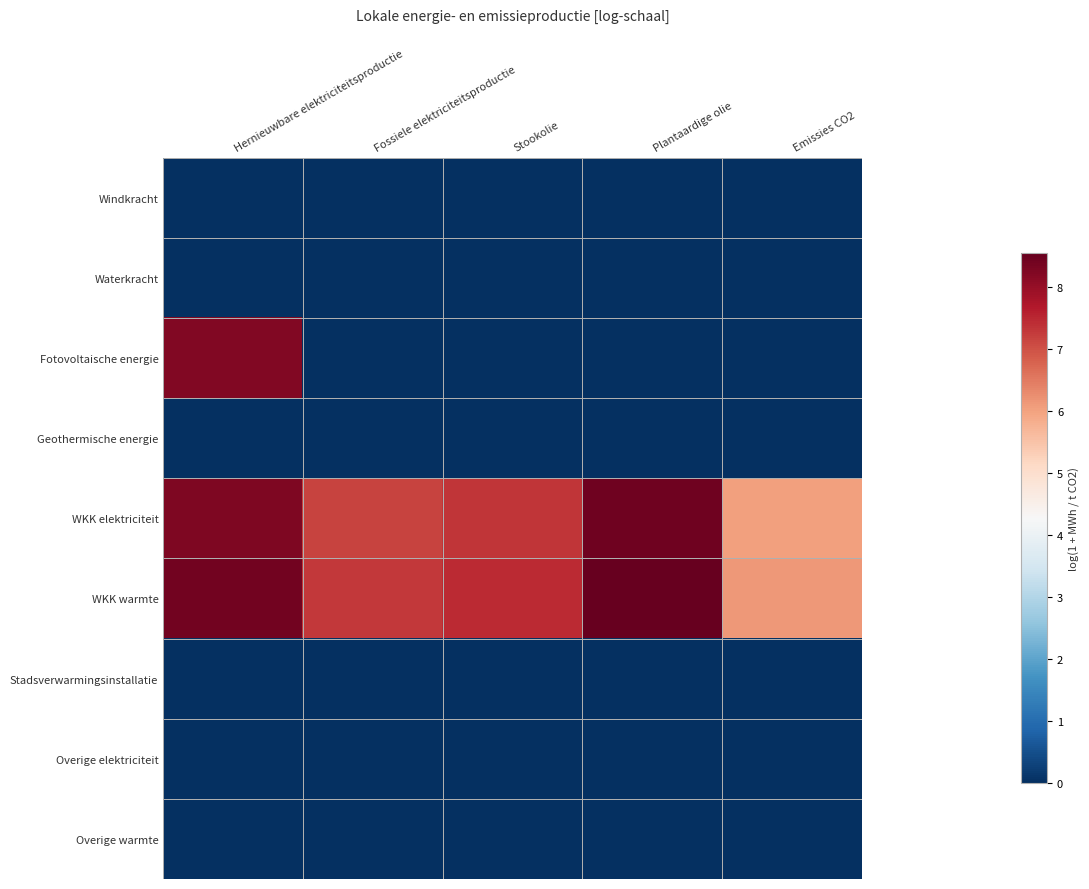

Reading left to right, extract all data points from this chart.

Windkracht: Hernieuwbare elektriciteitsproductie=0.0	Fossiele elektriciteitsproductie=0.0	Stookolie=0.0	Plantaardige olie=0.0	Emissies CO2=0.0
Waterkracht: Hernieuwbare elektriciteitsproductie=0.0	Fossiele elektriciteitsproductie=0.0	Stookolie=0.0	Plantaardige olie=0.0	Emissies CO2=0.0
Fotovoltaische energie: Hernieuwbare elektriciteitsproductie=8.2	Fossiele elektriciteitsproductie=0.0	Stookolie=0.0	Plantaardige olie=0.0	Emissies CO2=0.0
Geothermische energie: Hernieuwbare elektriciteitsproductie=0.0	Fossiele elektriciteitsproductie=0.0	Stookolie=0.0	Plantaardige olie=0.0	Emissies CO2=0.0
WKK elektriciteit: Hernieuwbare elektriciteitsproductie=8.3	Fossiele elektriciteitsproductie=7.2	Stookolie=7.3	Plantaardige olie=8.4	Emissies CO2=6.0
WKK warmte: Hernieuwbare elektriciteitsproductie=8.4	Fossiele elektriciteitsproductie=7.3	Stookolie=7.5	Plantaardige olie=8.6	Emissies CO2=6.1
Stadsverwarmingsinstallatie: Hernieuwbare elektriciteitsproductie=0.0	Fossiele elektriciteitsproductie=0.0	Stookolie=0.0	Plantaardige olie=0.0	Emissies CO2=0.0
Overige elektriciteit: Hernieuwbare elektriciteitsproductie=0.0	Fossiele elektriciteitsproductie=0.0	Stookolie=0.0	Plantaardige olie=0.0	Emissies CO2=0.0
Overige warmte: Hernieuwbare elektriciteitsproductie=0.0	Fossiele elektriciteitsproductie=0.0	Stookolie=0.0	Plantaardige olie=0.0	Emissies CO2=0.0